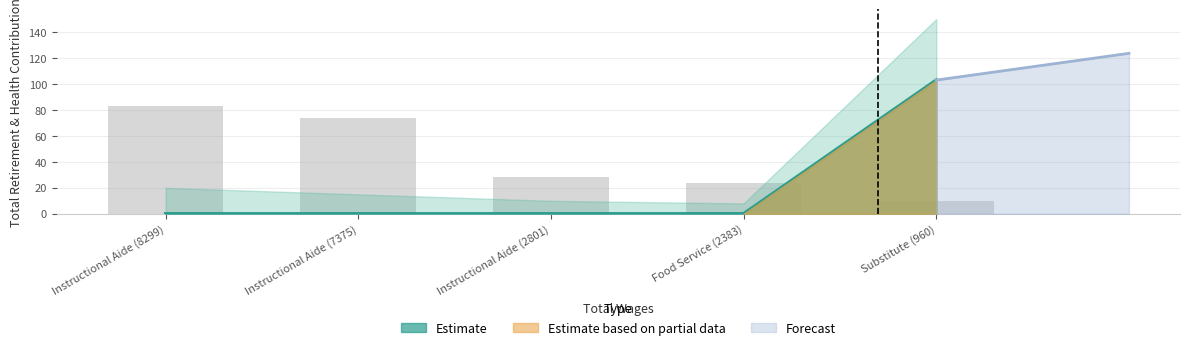

Is it true that the value at Instructional Aide (8299) is 0?

True